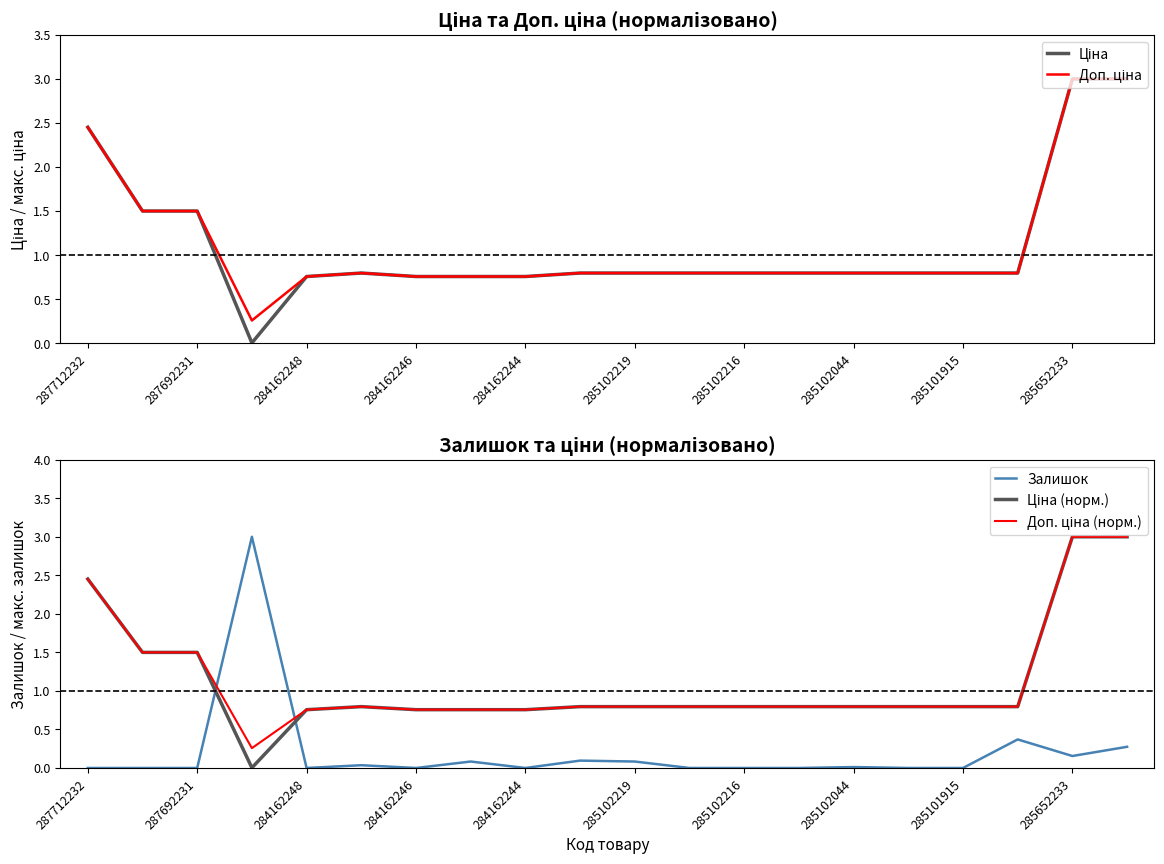

At which category does the chart reach its minimum across all series?

287712232